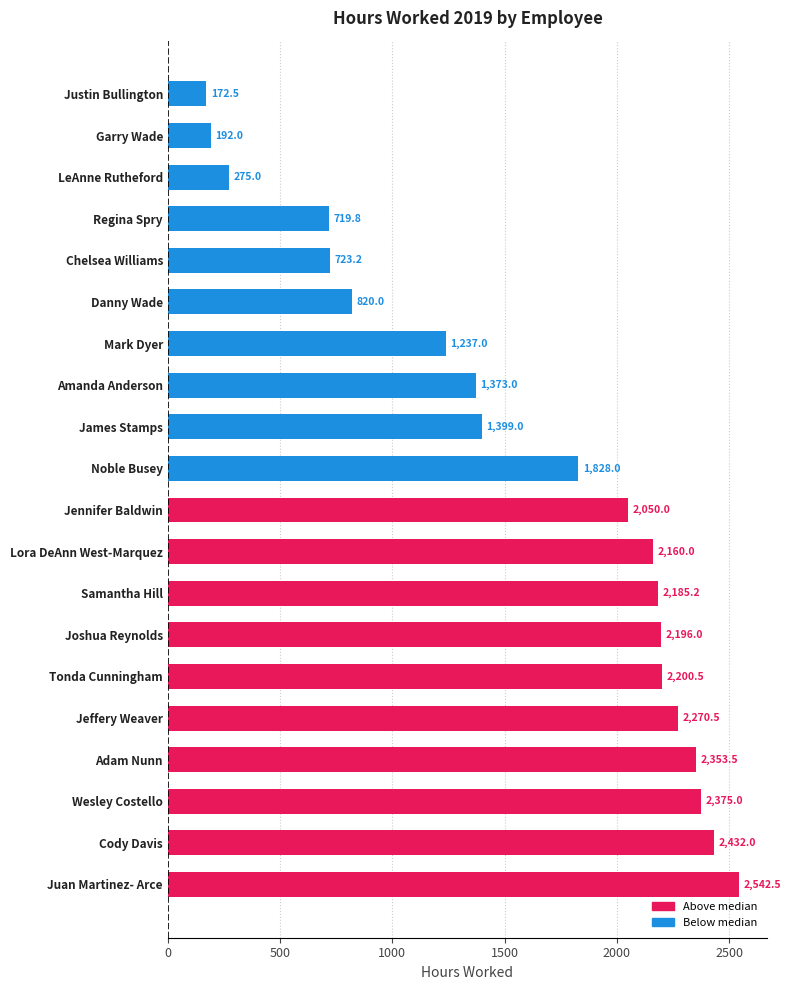

What is the minimum value shown in the chart?

172.5